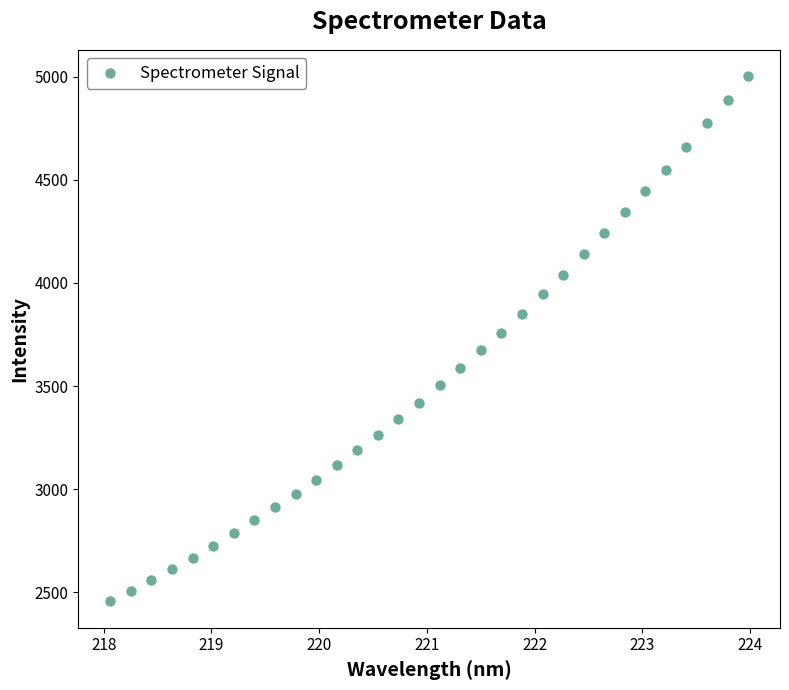

What is the range of X values (max minus min)?

5.9